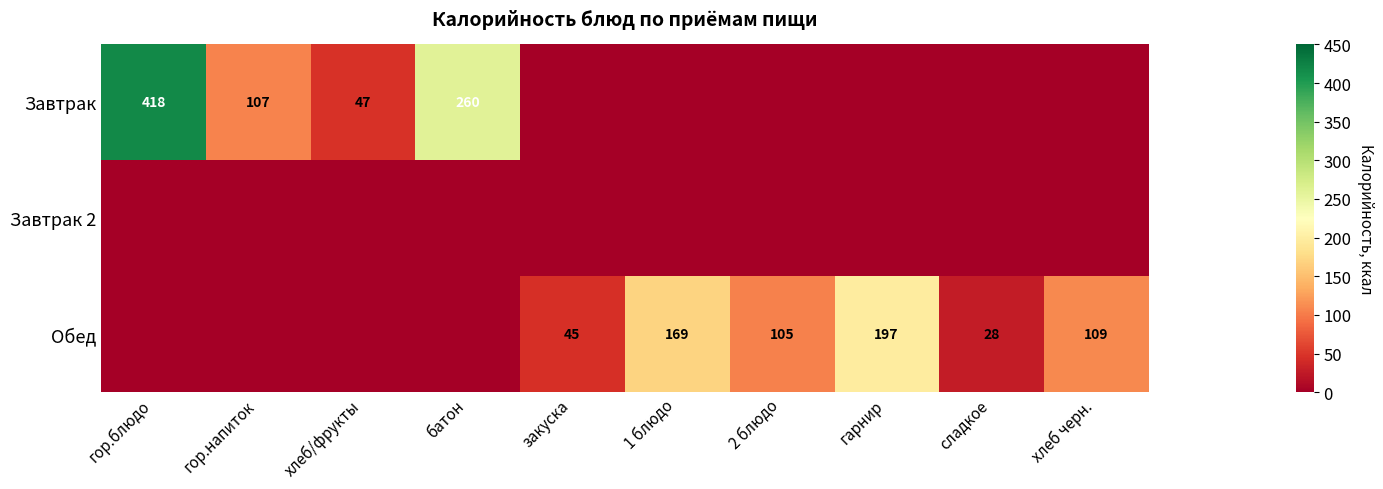

Is it true that Обед equals 45 at закуска?

True